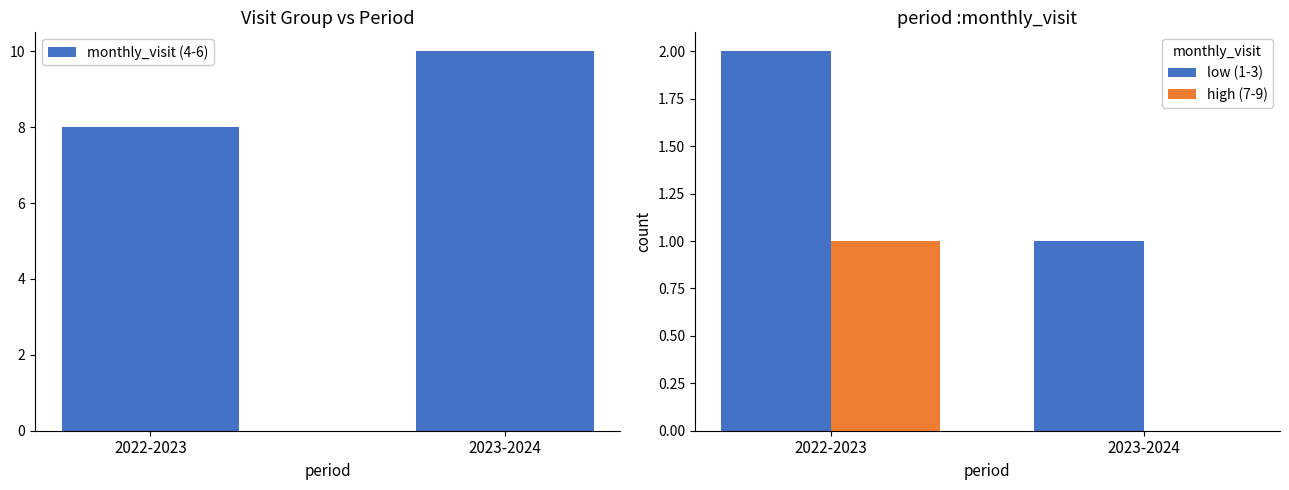

Between 2022-2023 and 2023-2024, which is larger?

2023-2024